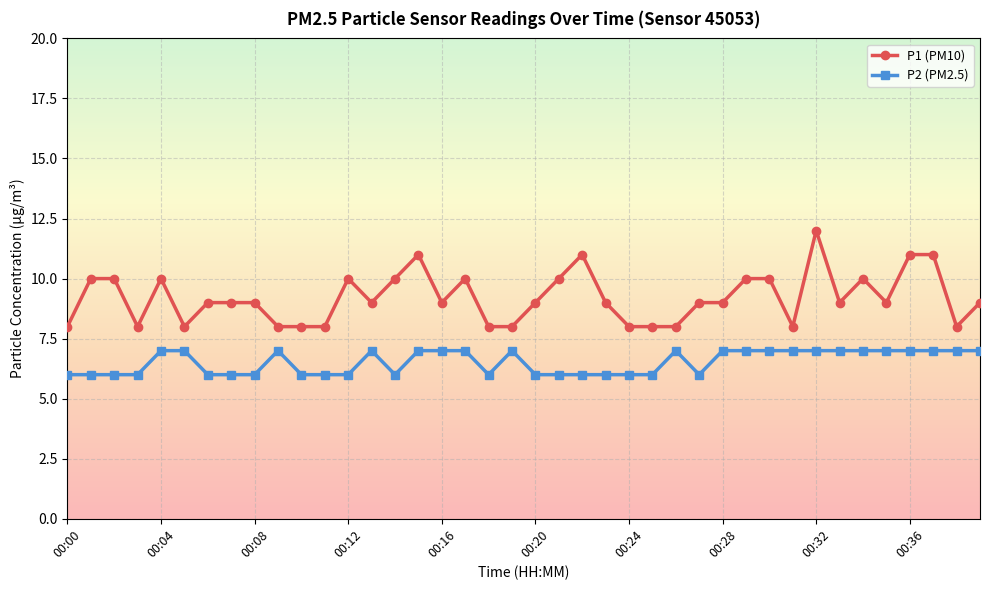

What is the value of the P2 (PM2.5) point at the 21st from the left?

6